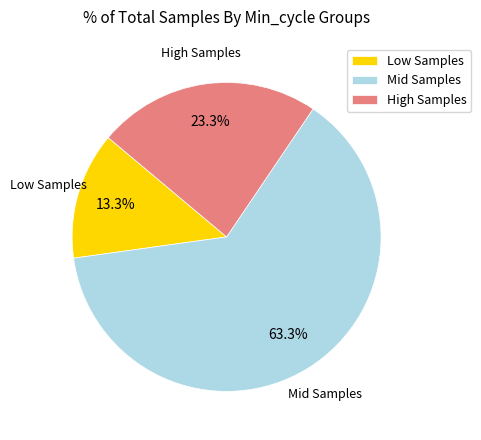

Which category accounts for the majority?

Mid Samples